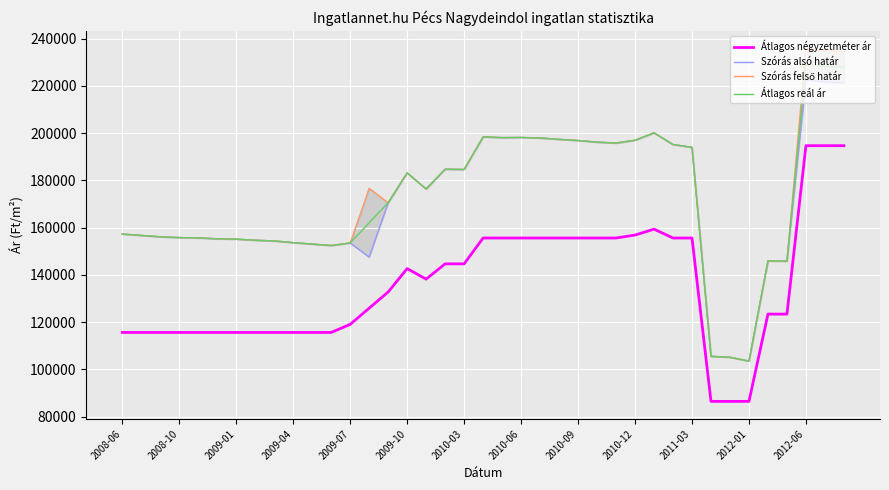

What is the difference between the second highest and minimum values in the Átlagos reál ár series?

124788